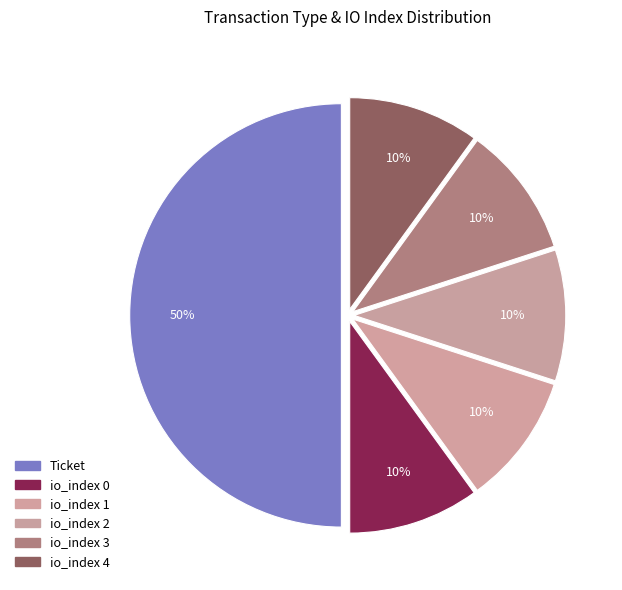

What is the smallest slice in the pie chart?

io_index_1